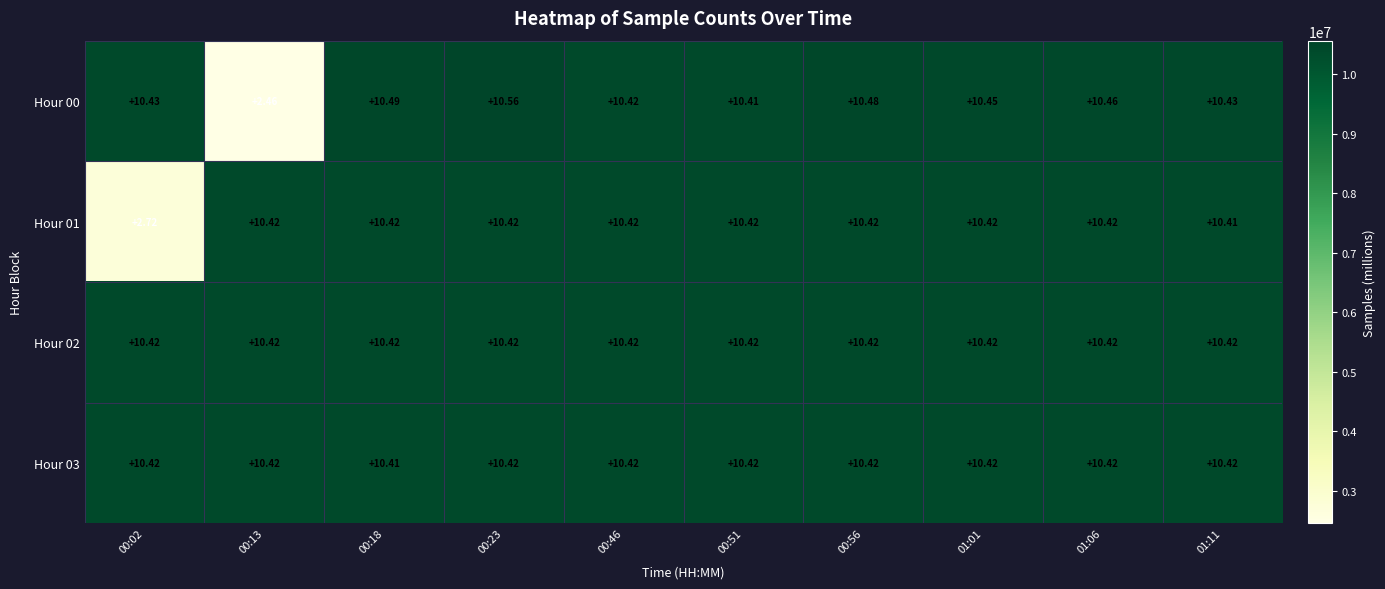

What is the spread (max minus min) of values at 01:06?

0.0